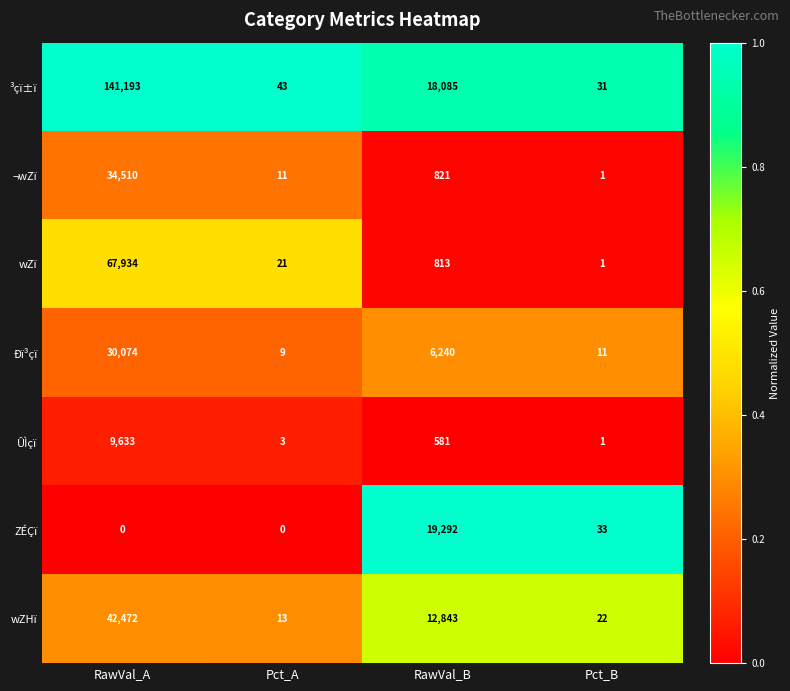

The value of ÛÌçï at Pct_B is 1. True or false?

True